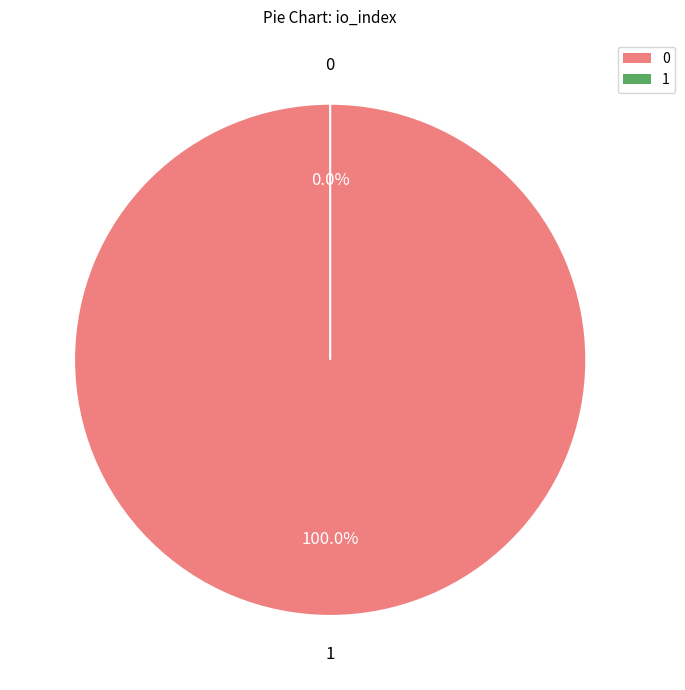

To the nearest percent, what is the difference between the largest and smallest slice percentages?

100%